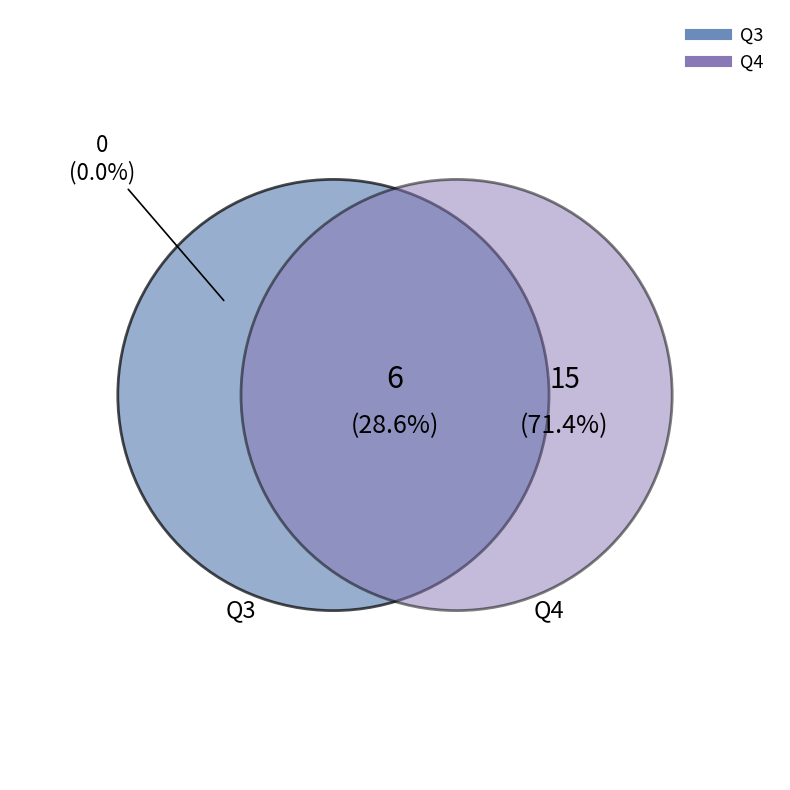

What percentage do Q3 and Q4 together represent?

100.0%